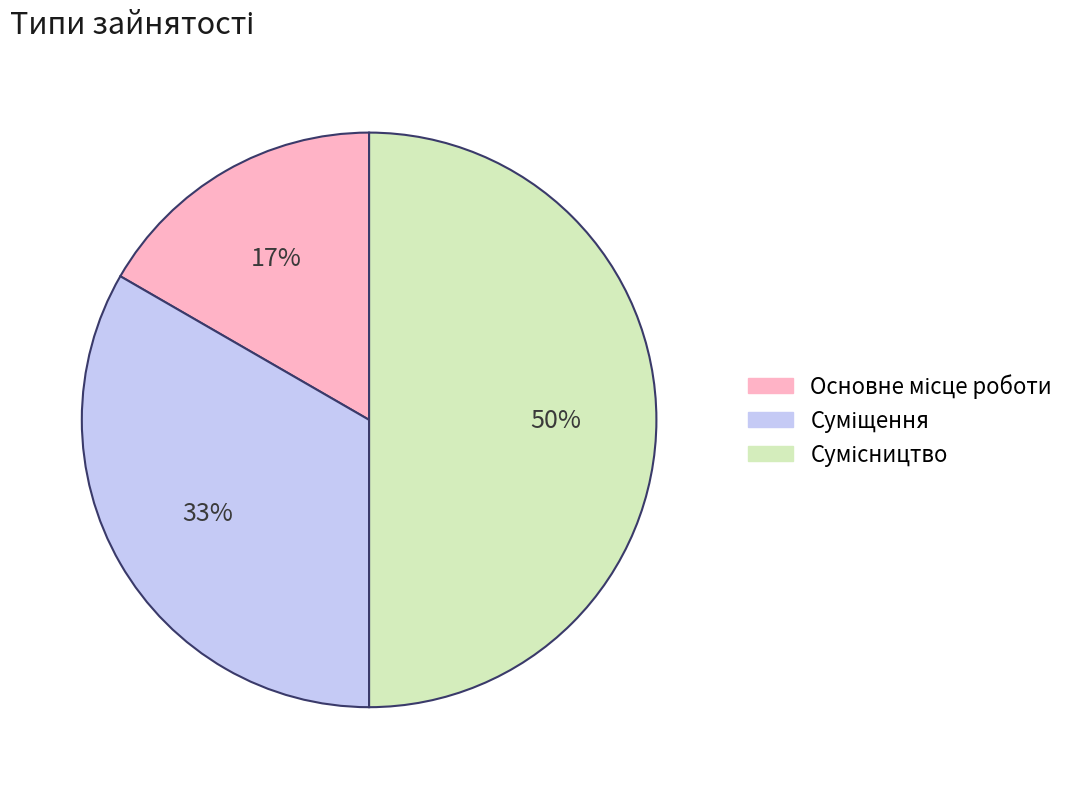

To the nearest percent, what is the difference between the largest and smallest slice percentages?

33%